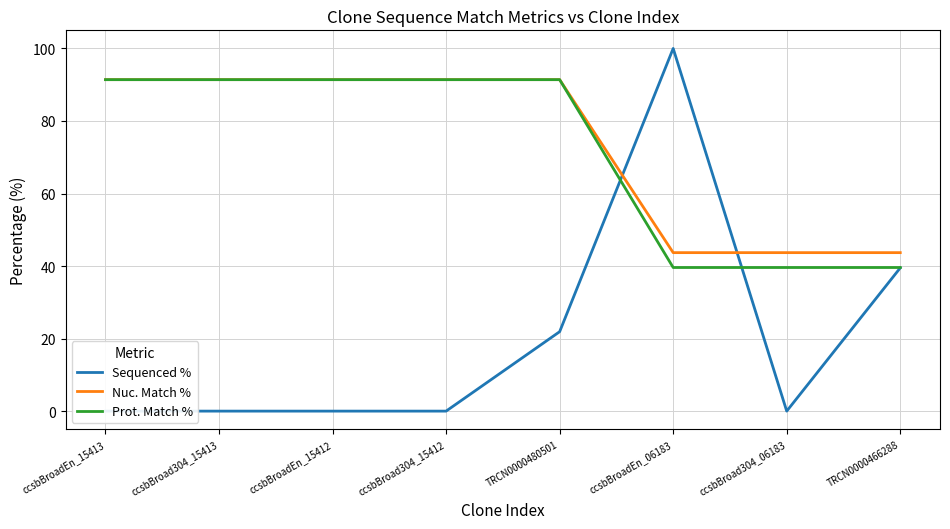

Between ccsbBroadEn_06183 and TRCN0000466288, which is larger?

ccsbBroadEn_06183